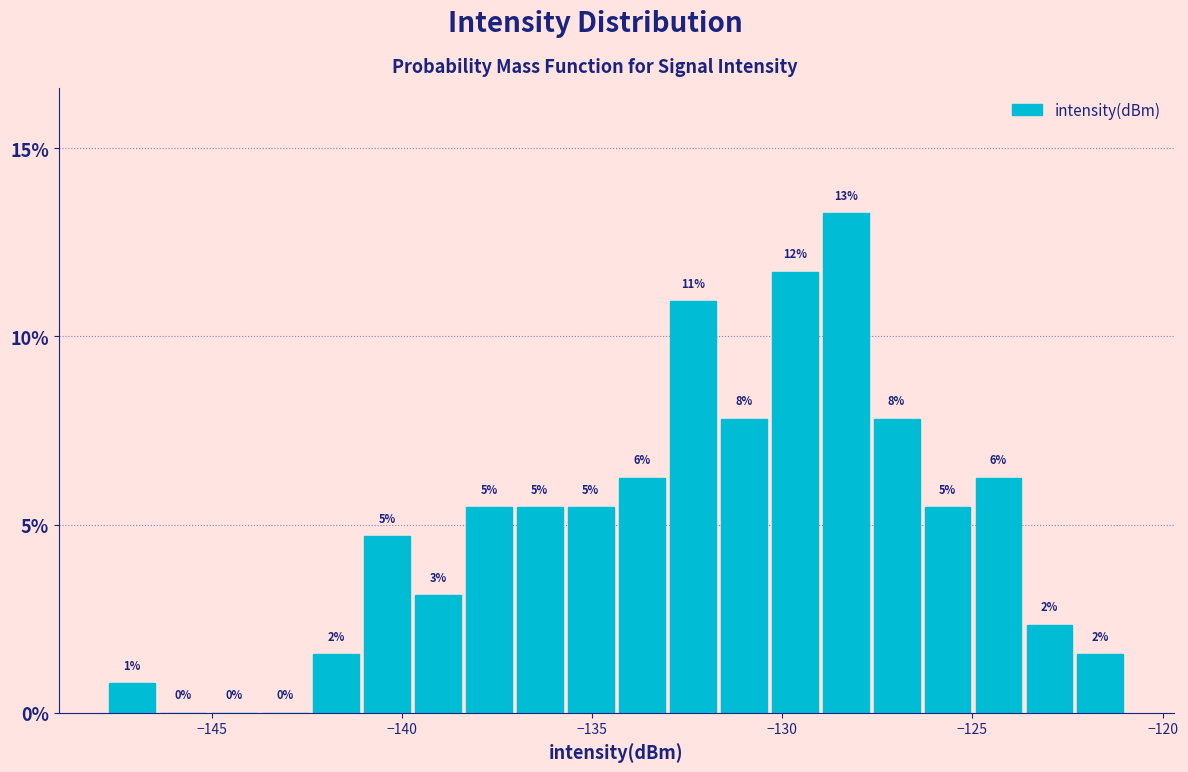

Read against the x-axis, roughly where is the centre of the tallest bar?

-128.5